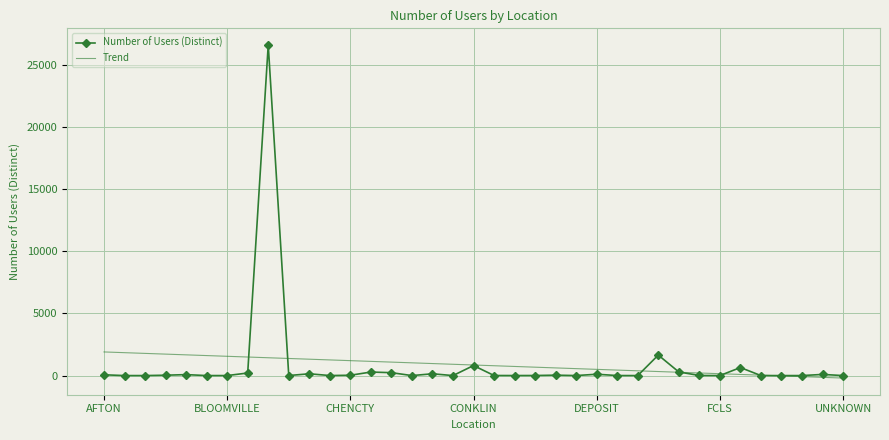

Which series has the widest spread of values?

Number of Users (Distinct)